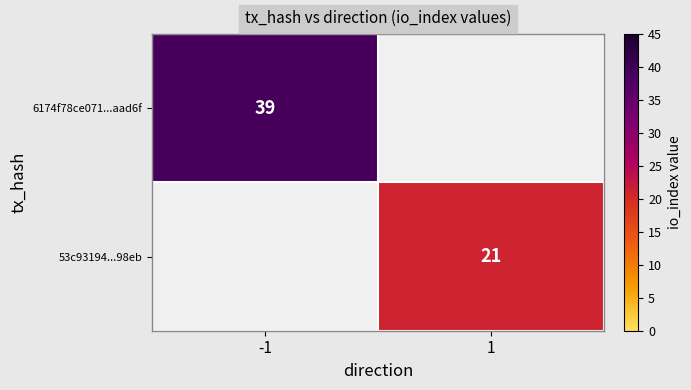

The value of 6174f78ce071...aad6f at -1 is 56. True or false?

False